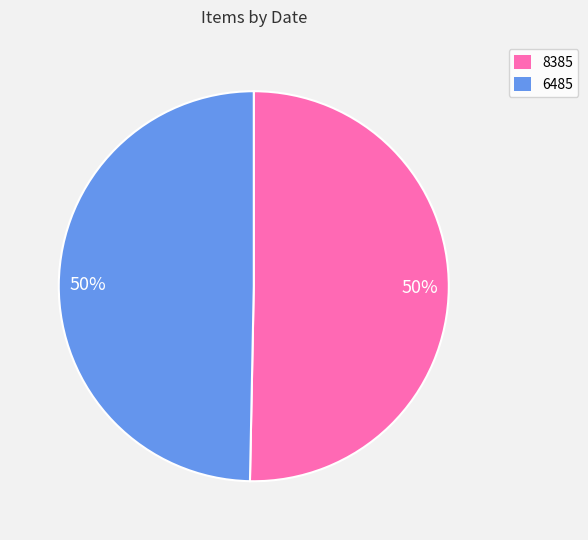

How many slices are in this pie chart?

2